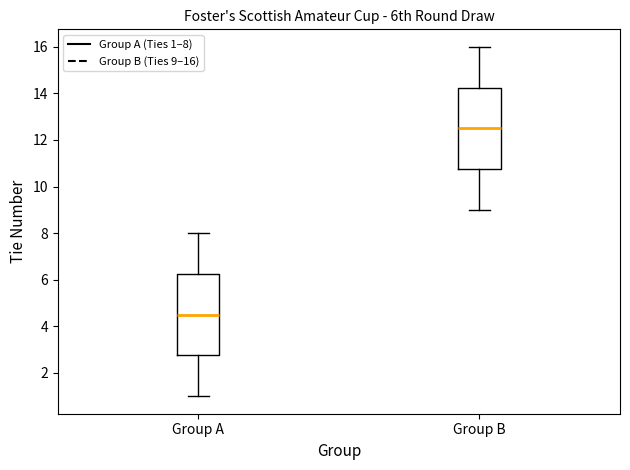

Reading left to right, read every box against the y-axis: the position of its median line, the range the box covers, and the ends of its whiskers. The values are not printed on the chart, so give them approximately, as read against the axis.

Group A: median 4.6, box 2.8 to 6.2, whiskers 1.0 to 8.0
Group B: median 12.6, box 10.8 to 14.2, whiskers 9.0 to 16.0